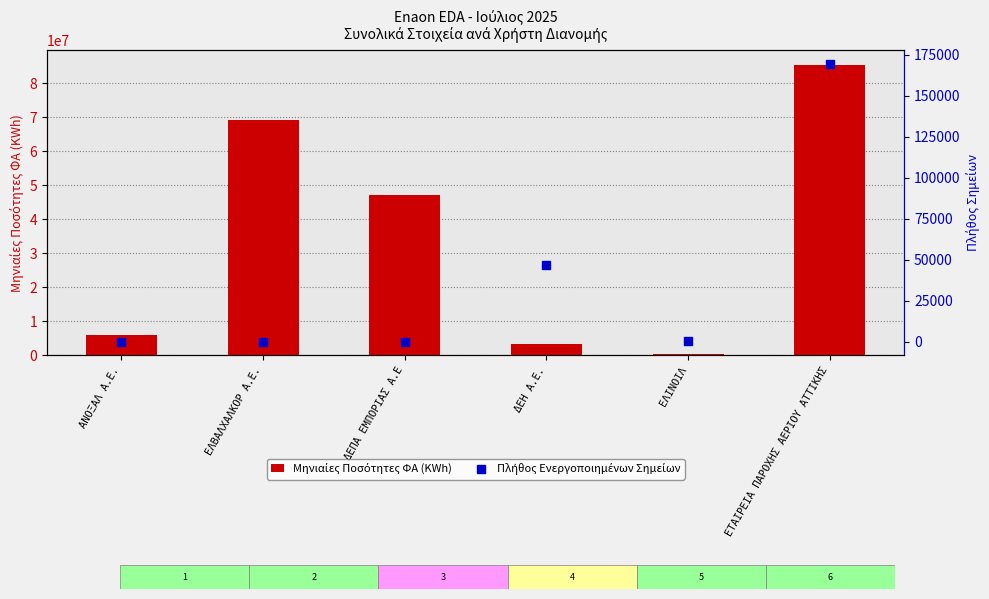

Which series reaches the minimum Y coordinate?

Πλήθος Ενεργοποιημένων Σημείων